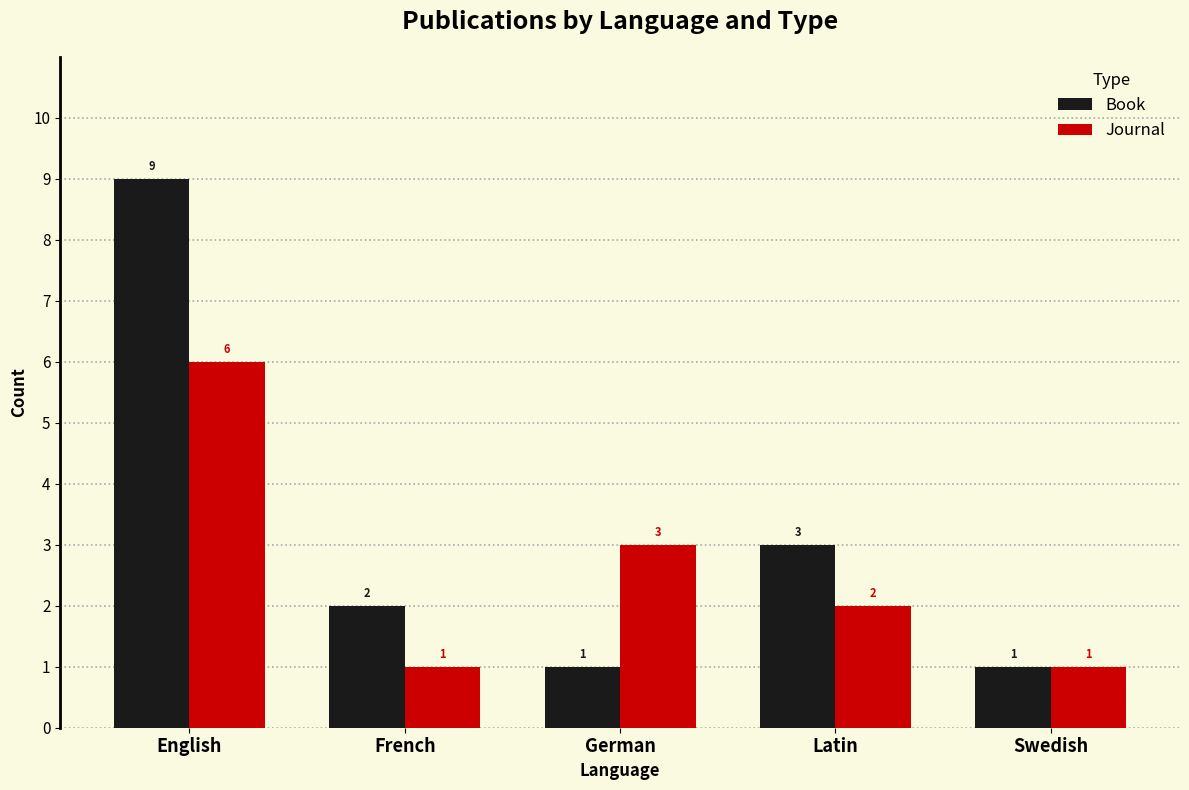

Rank the series by their maximum value, from highest to lowest.

Book, Journal